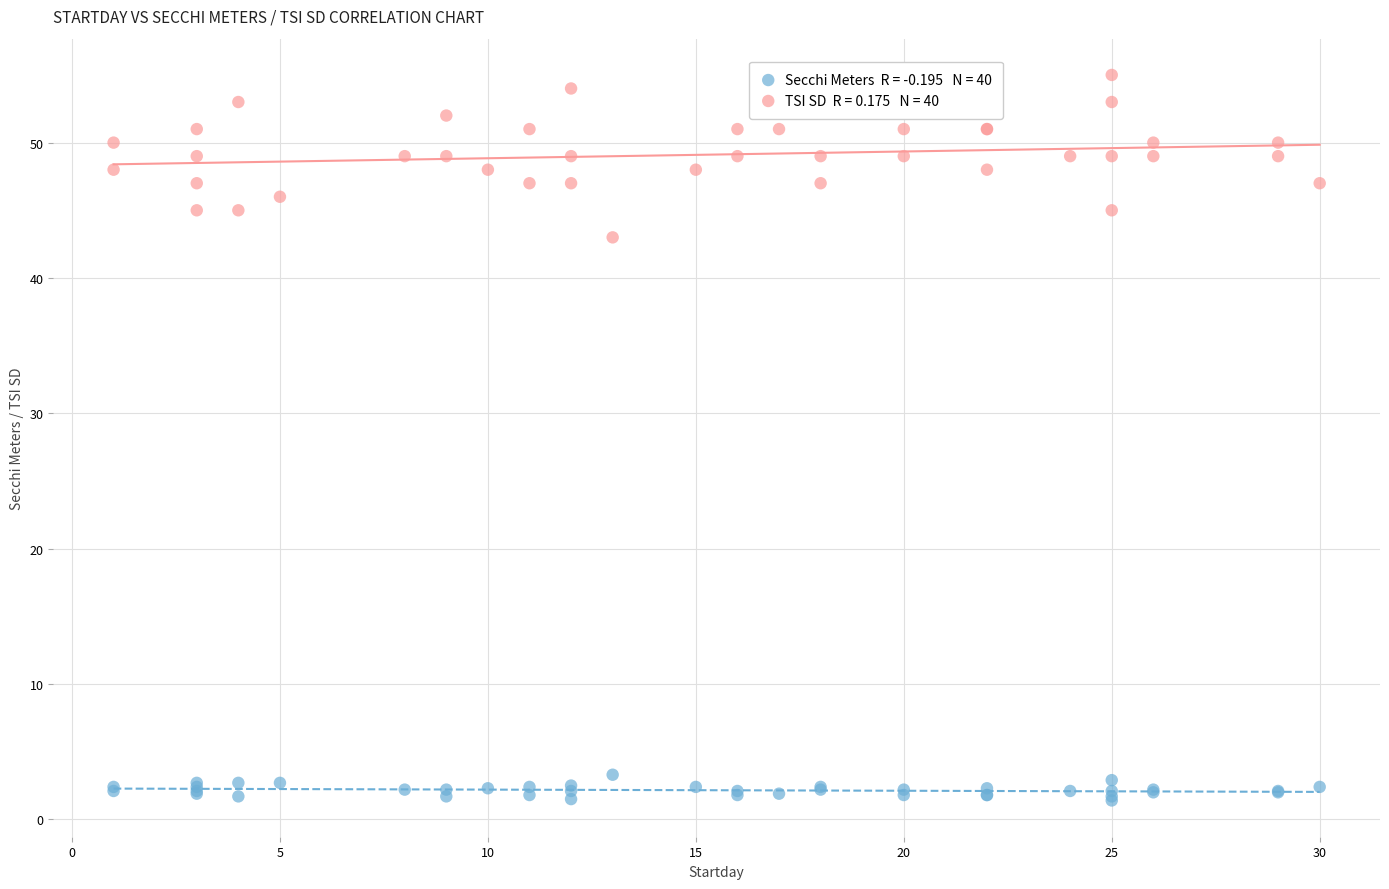

Across all series, what Y value is closest to 28?

43.0